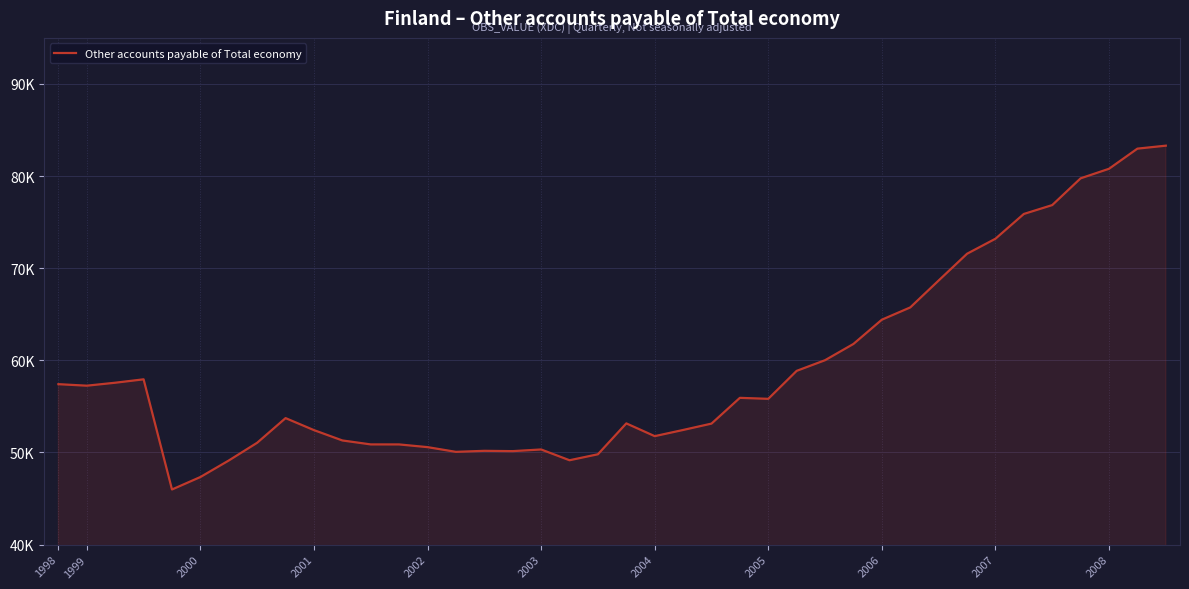

Does the chart display data point markers on the line(s)?

No